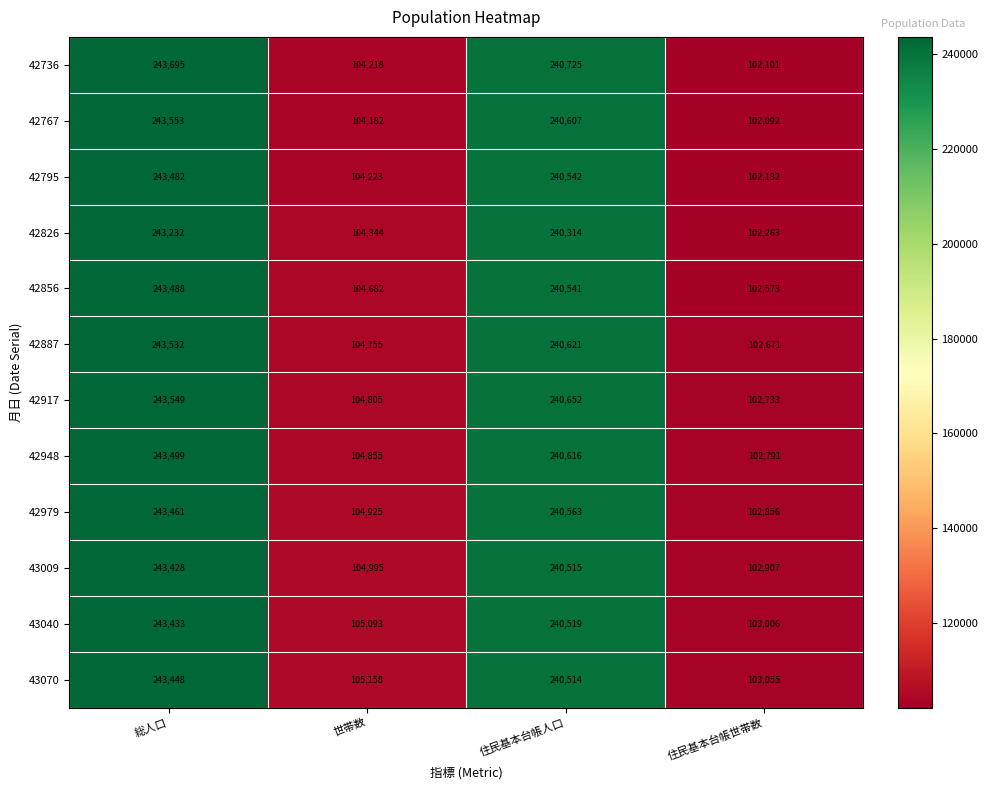

Count the number of categories in the chart.

4